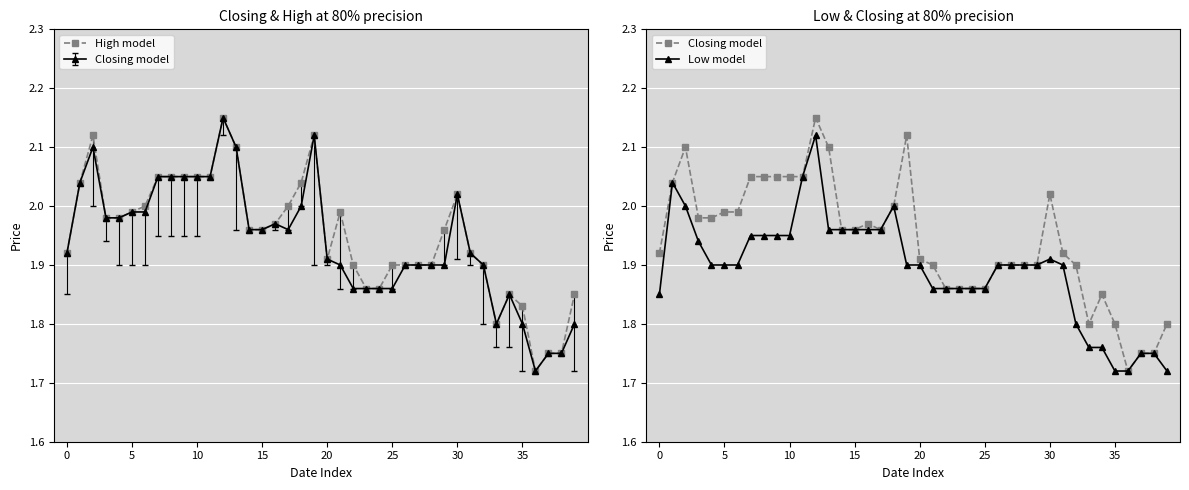

How many categories are shown in the chart?

40